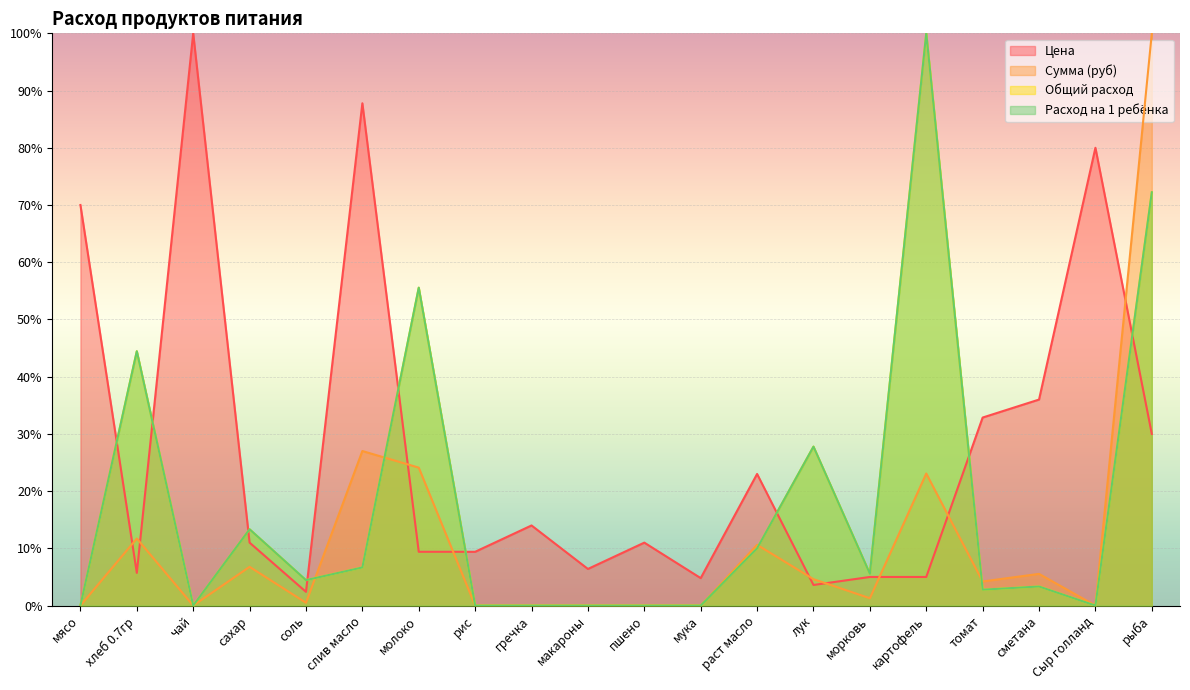

Which series has the largest range (max minus min)?

Сумма (руб)